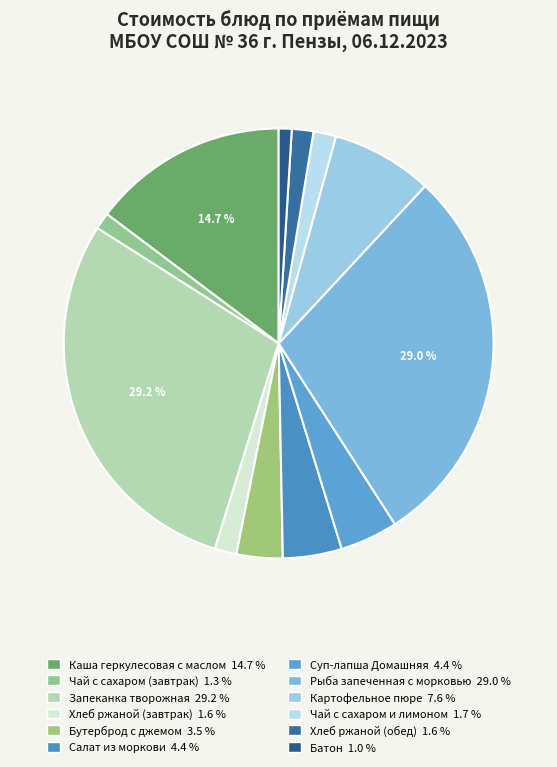

The Хлеб ржаной (завтрак) slice represents 14% of the pie. True or false?

False